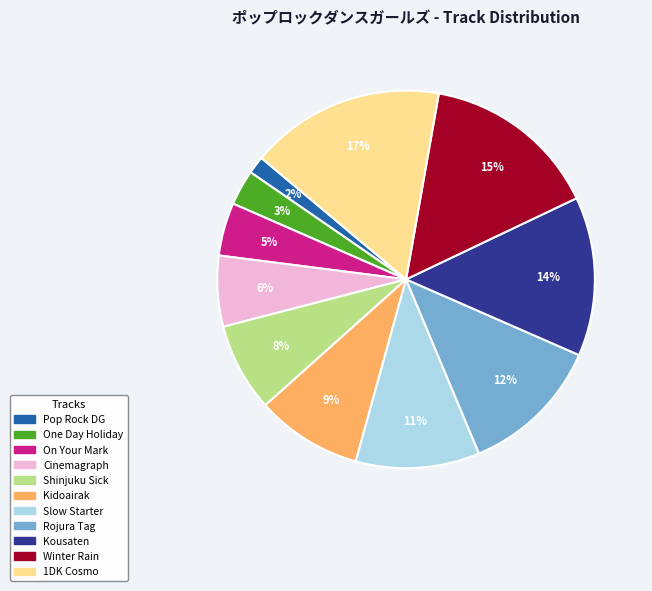

Is there a majority slice in this chart?

No